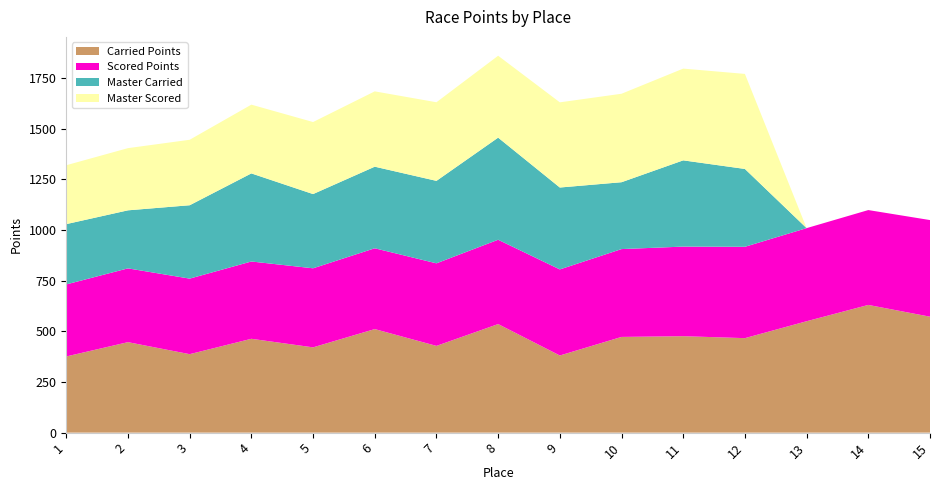

Reading left to right, list all the values displayed in this chart.

Carried Points: 376.0	446.5	387.3	463.2	420.9	511.1	428.1	535.8	380.7	472.4	476.0	466.3	549.8	630.3	572.2
Scored Points: 355.5	364.2	372.8	381.5	390.2	398.8	407.5	416.2	424.8	433.5	442.2	450.8	459.5	468.2	476.9
Master Carried: 297.6	286.5	362.2	434.7	366.3	402.6	407.0	503.9	404.2	330.0	425.6	384.2	0.0	0.0	0.0
Master Scored: 290.7	306.9	323.1	339.4	355.6	371.8	388.0	404.2	420.4	436.6	452.9	469.1	0.0	0.0	0.0